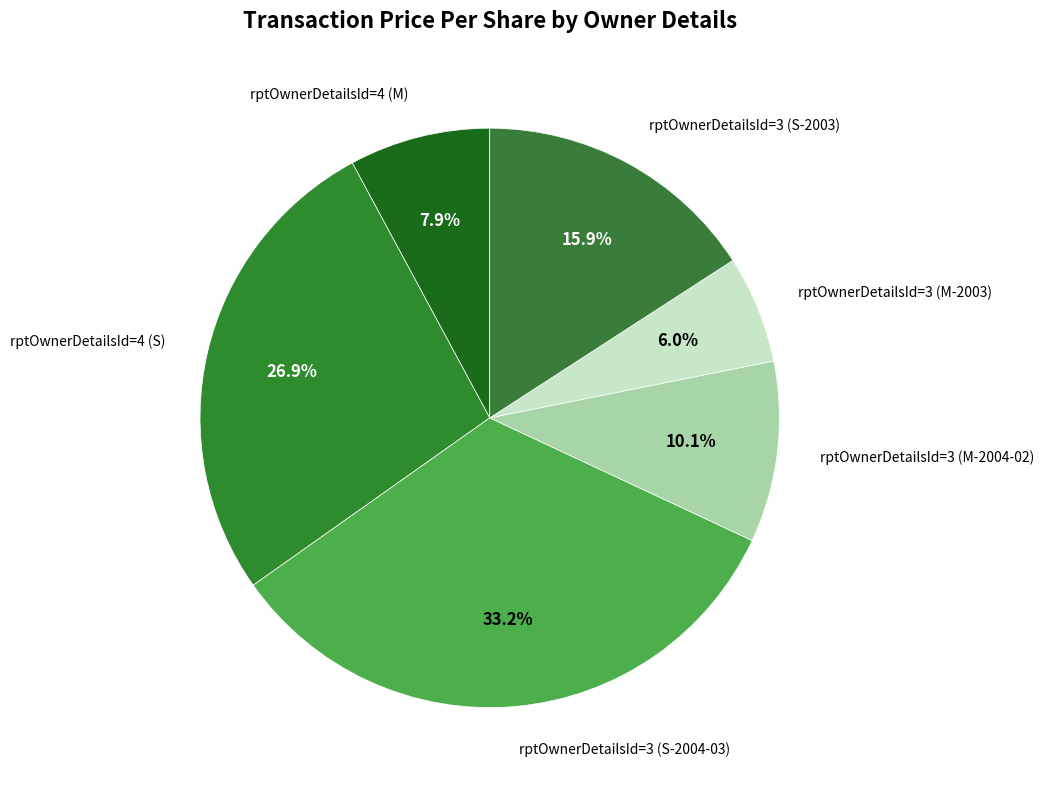

How many segments does this pie chart have?

6